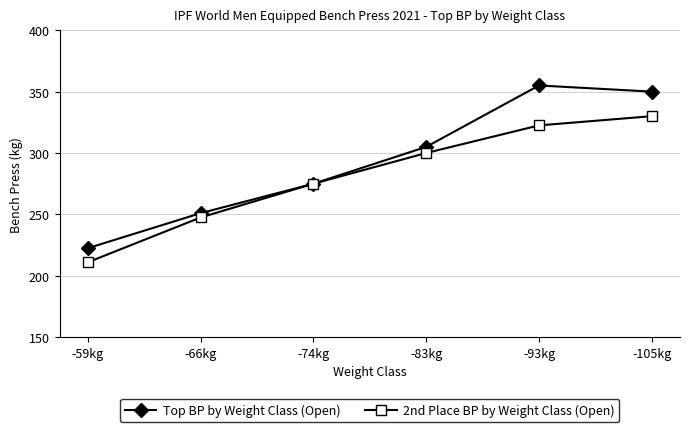

What is the smallest value displayed?

211.0